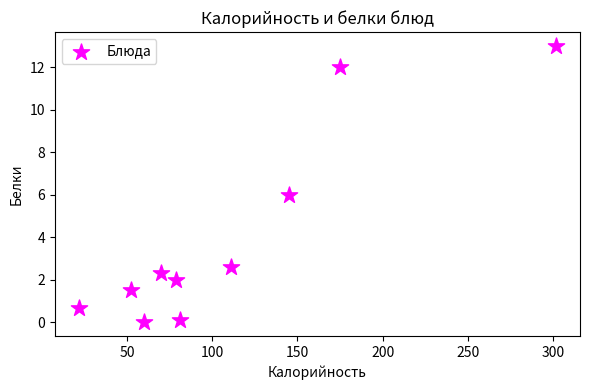

What is the range of Y values (max minus min)?

13.0